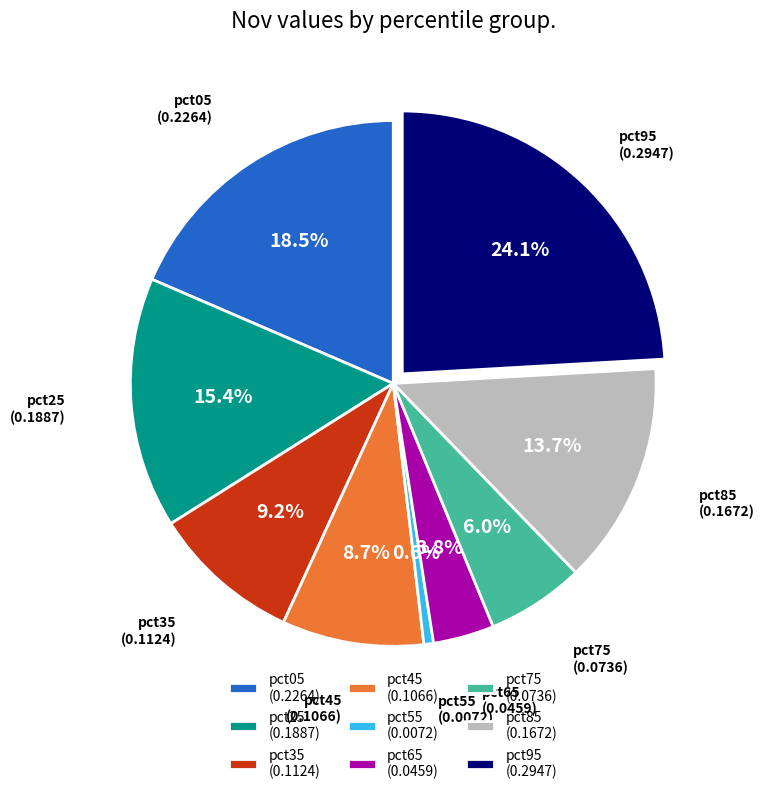

To the nearest percent, what is the combined percentage of pct65 and pct35?

13%